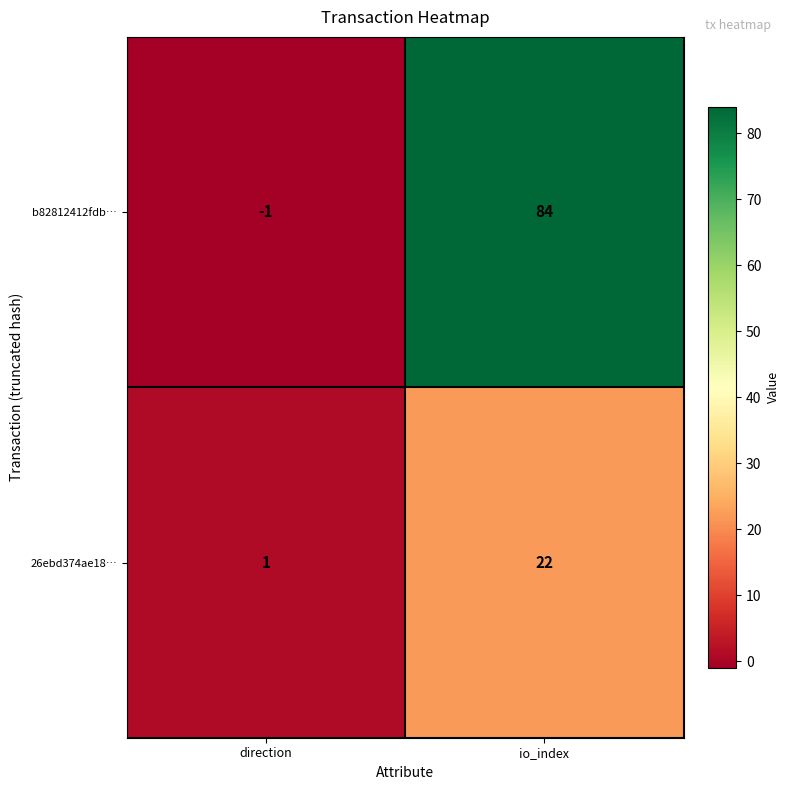

The value of 26ebd374ae18… at direction is 2. True or false?

False